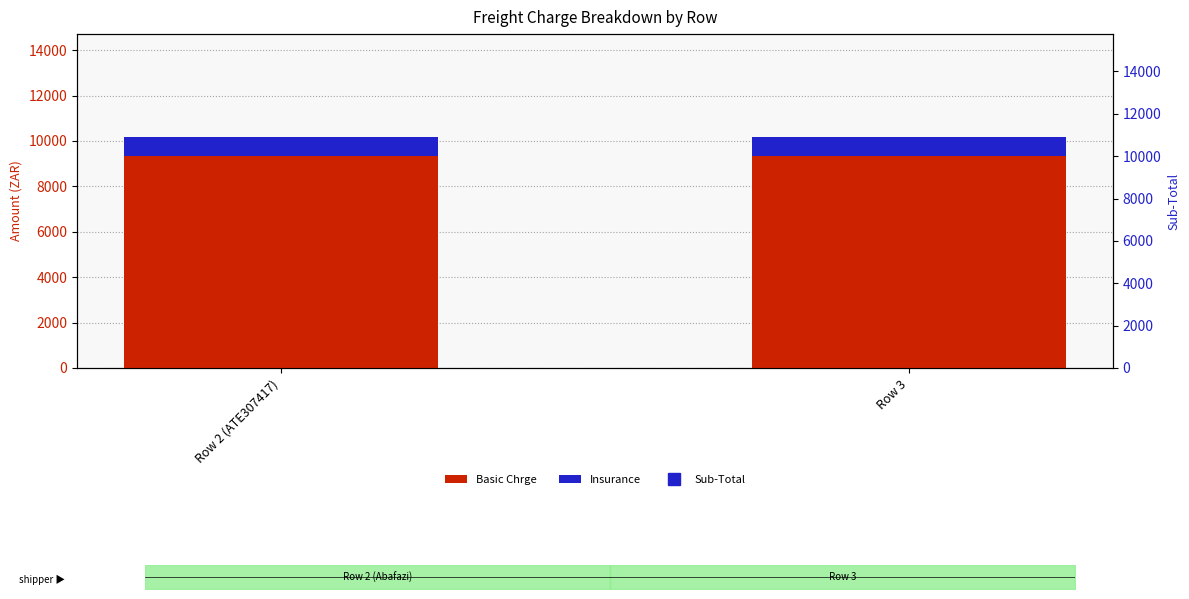

At which category is the sum across all series the highest?

Row 2 (ATE307417)